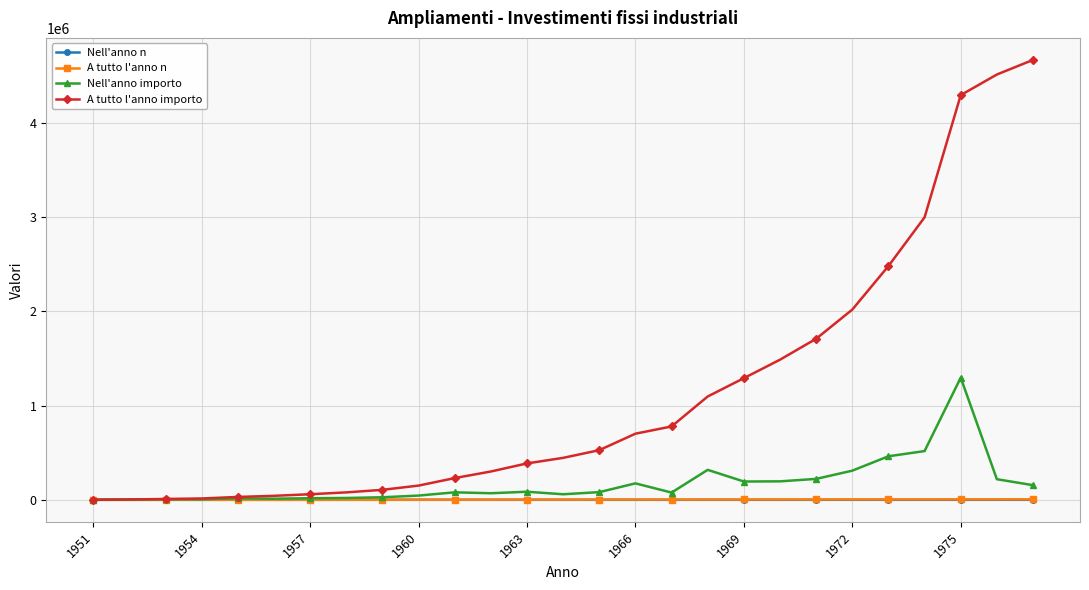

Which series has the widest spread of values?

A tutto l'anno importo